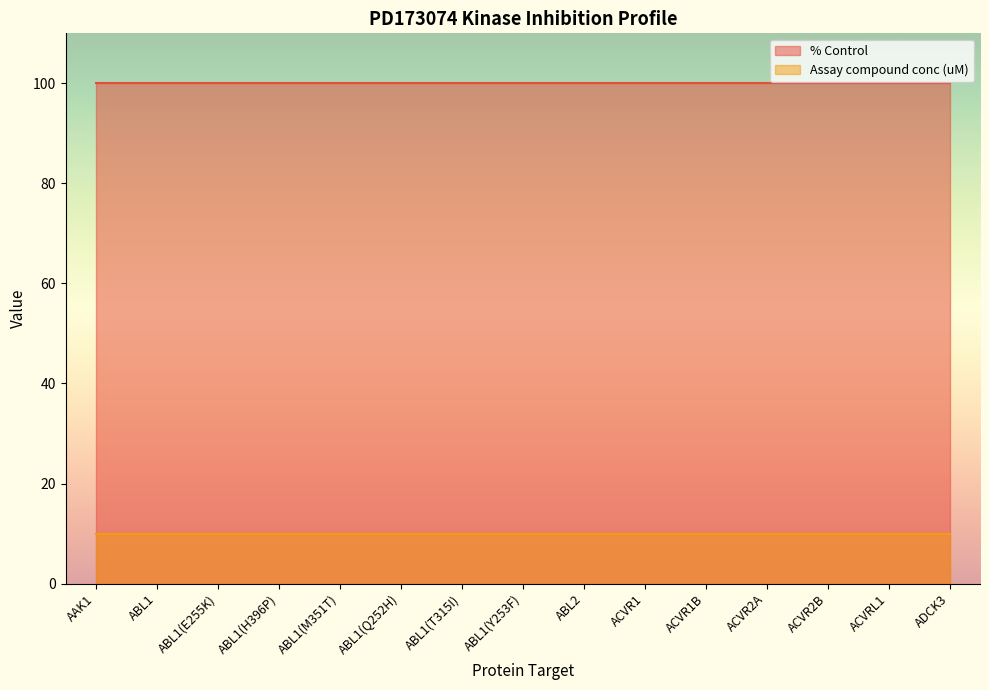

Reading left to right, list all the values displayed in this chart.

% Control: AAK1=100	ABL1=100	ABL1(E255K)=100	ABL1(H396P)=100	ABL1(M351T)=100	ABL1(Q252H)=100	ABL1(T315I)=100	ABL1(Y253F)=100	ABL2=100	ACVR1=100	ACVR1B=100	ACVR2A=100	ACVR2B=100	ACVRL1=100	ADCK3=100
Assay compound conc: AAK1=10	ABL1=10	ABL1(E255K)=10	ABL1(H396P)=10	ABL1(M351T)=10	ABL1(Q252H)=10	ABL1(T315I)=10	ABL1(Y253F)=10	ABL2=10	ACVR1=10	ACVR1B=10	ACVR2A=10	ACVR2B=10	ACVRL1=10	ADCK3=10